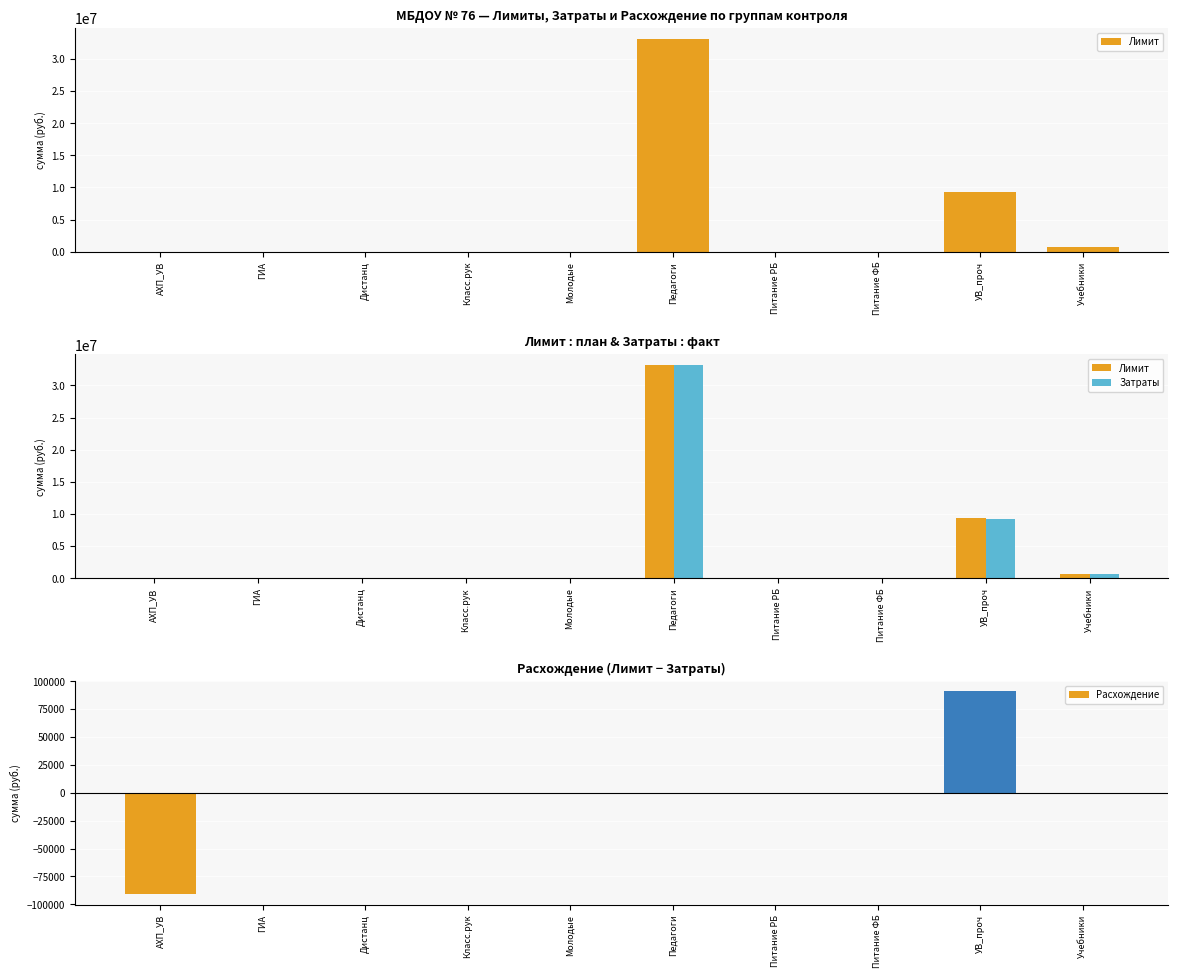

Reading right to left, what are all the values shown in this chart?

Лимит: 710000	9350000	0	0	33152000	0	0	0	0	0
Затраты: 710000	9258800	0	0	33152000	0	0	0	0	91200
Расхождение: 0	91200	0	0	0	0	0	0	0	-91200